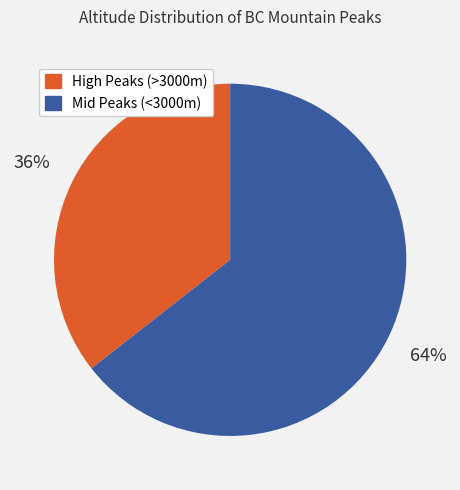

To the nearest percent, what is the average slice percentage?

50%